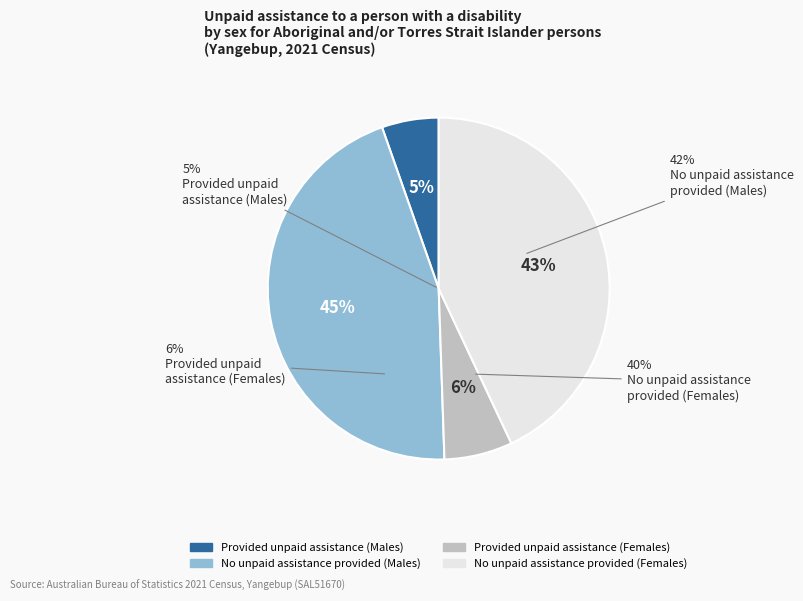

What is the largest slice in the pie chart?

No unpaid assistance provided (Males)